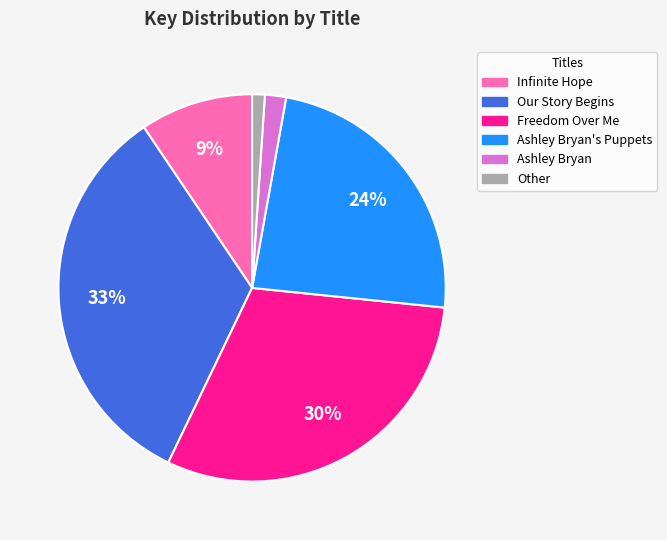

What is the ratio of the value at Infinite Hope to the value at Our Story Begins?

0.3